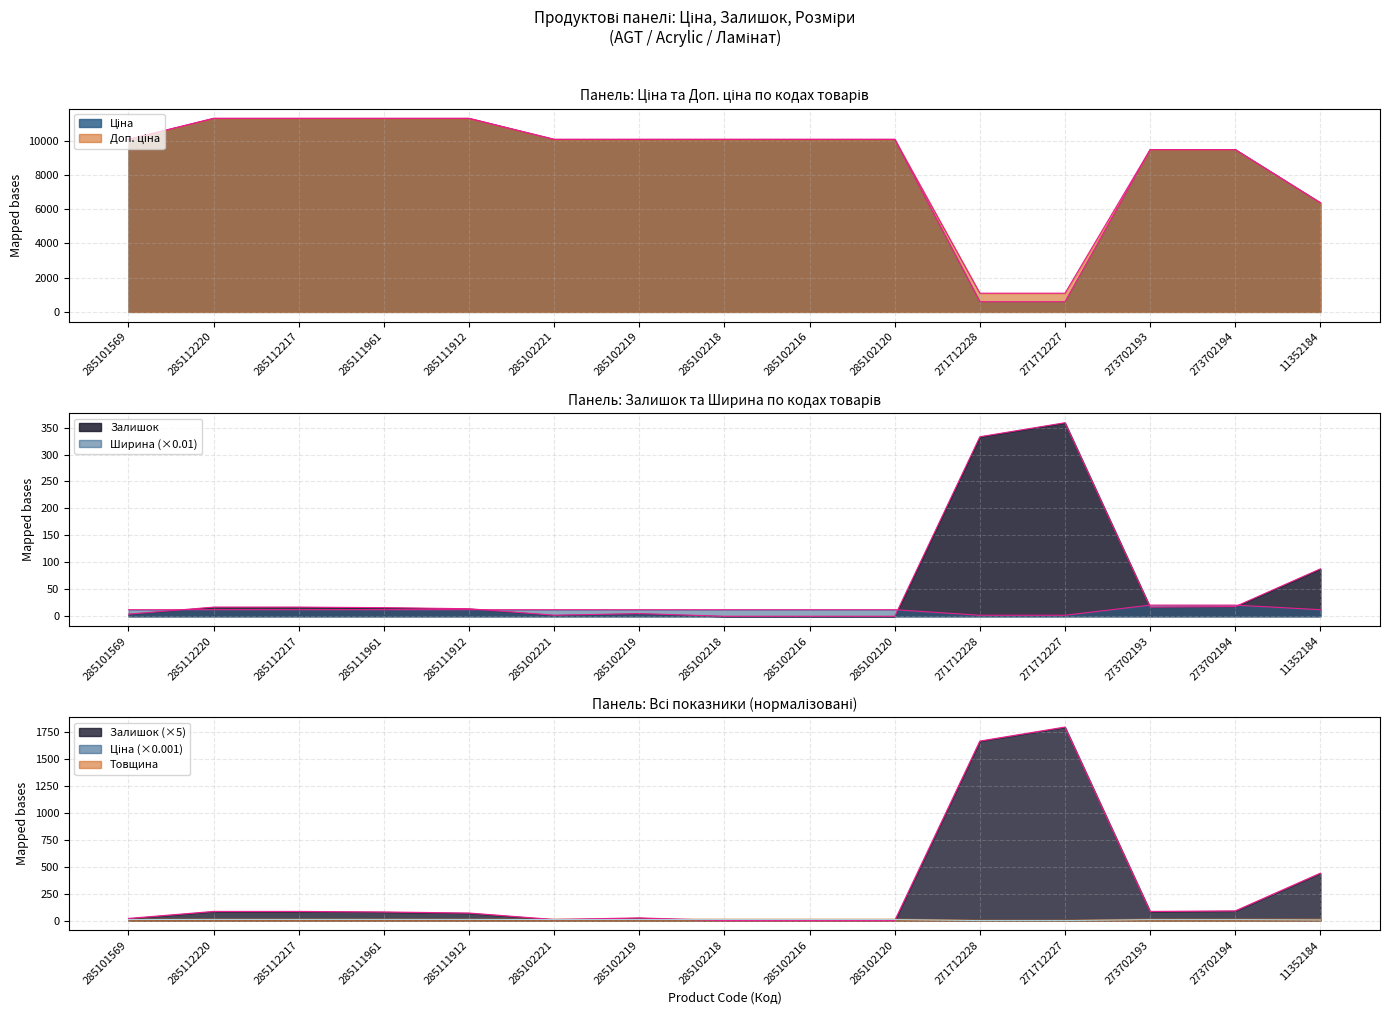

Which category has the highest value across all series?

285112220